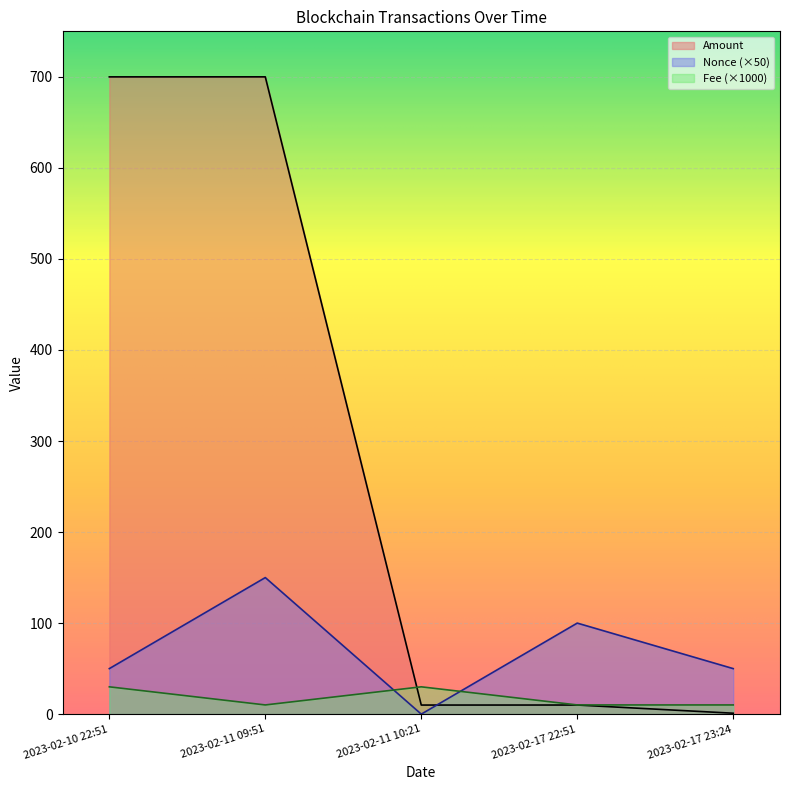

Reading left to right, transcribe all the data shown in this chart.

Amount: 2023-02-10 22:51=700.0	2023-02-11 09:51=700.0	2023-02-11 10:21=10.0	2023-02-17 22:51=10.0	2023-02-17 23:24=1.0
Fee: 2023-02-10 22:51=30.0	2023-02-11 09:51=10.1	2023-02-11 10:21=30.0	2023-02-17 22:51=10.1	2023-02-17 23:24=10.1
Nonce: 2023-02-10 22:51=50.0	2023-02-11 09:51=150.0	2023-02-11 10:21=0.0	2023-02-17 22:51=100.0	2023-02-17 23:24=50.0